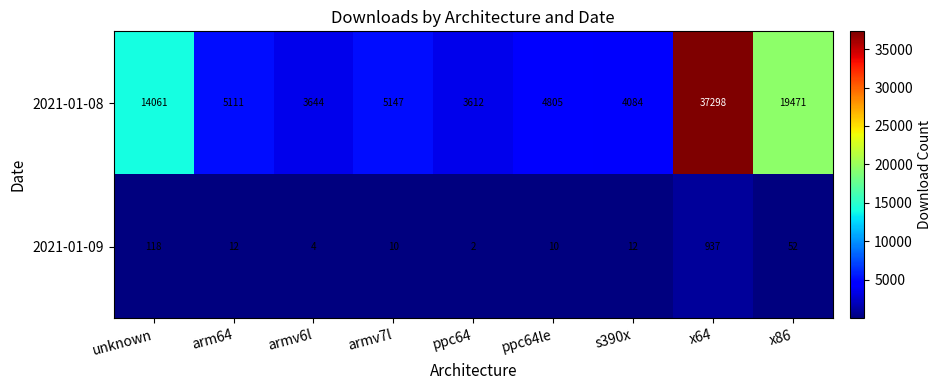

What is the maximum value for 2021-01-08?

37298